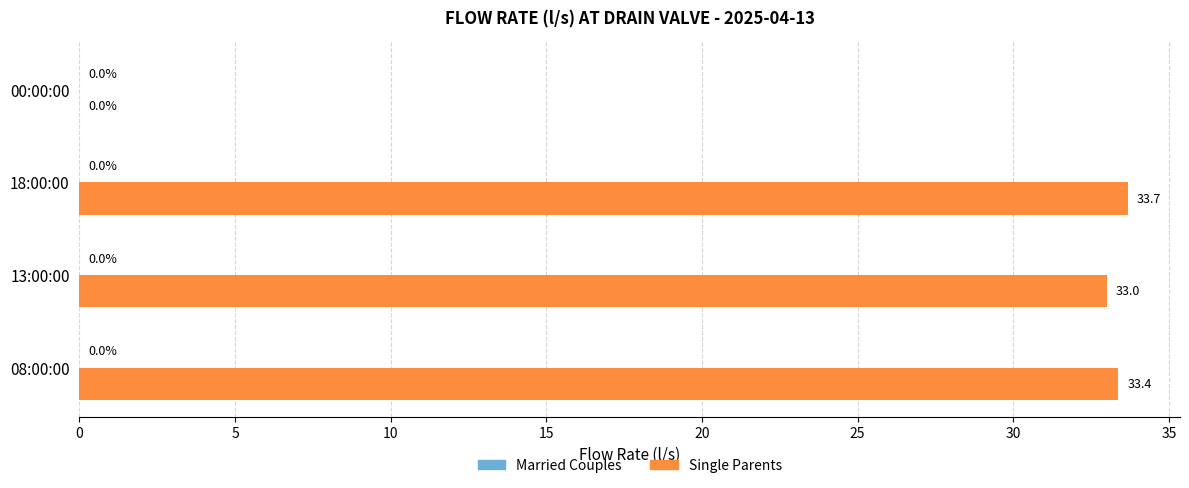

Count the number of data series in this chart.

1